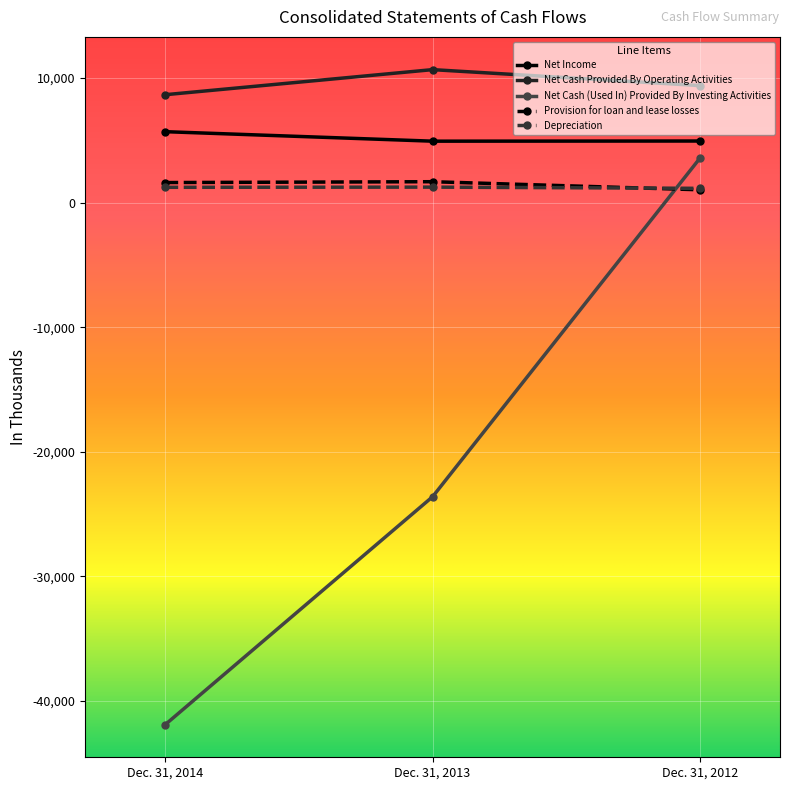

The value of Net Income at Dec. 31, 2014 is 9430. True or false?

False